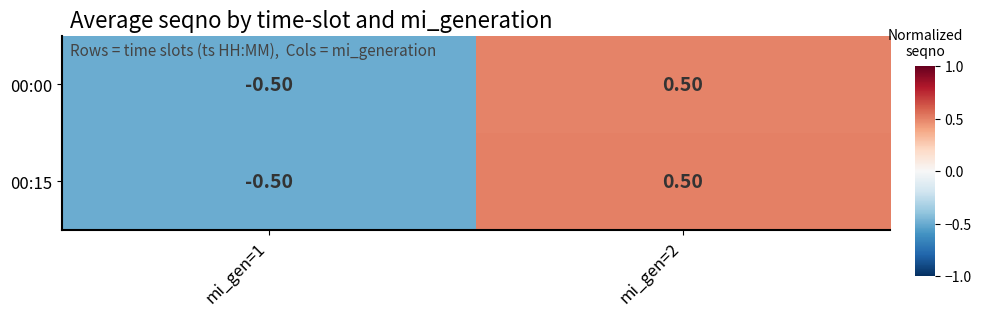

What is the difference between the maximum and minimum values in the 00:15 series?

1.0